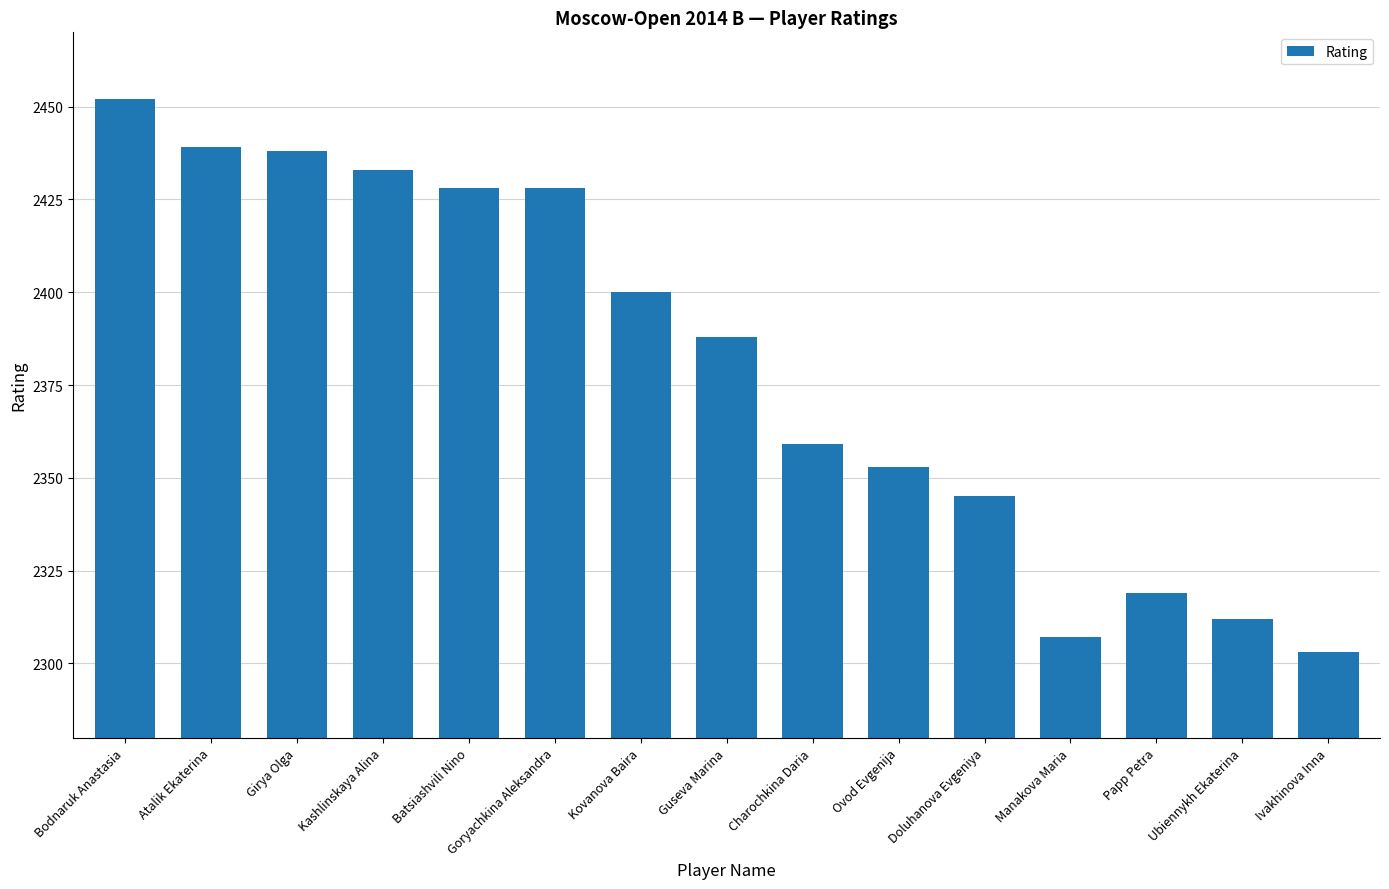

Which category has the lowest value across all series?

Ivakhinova Inna